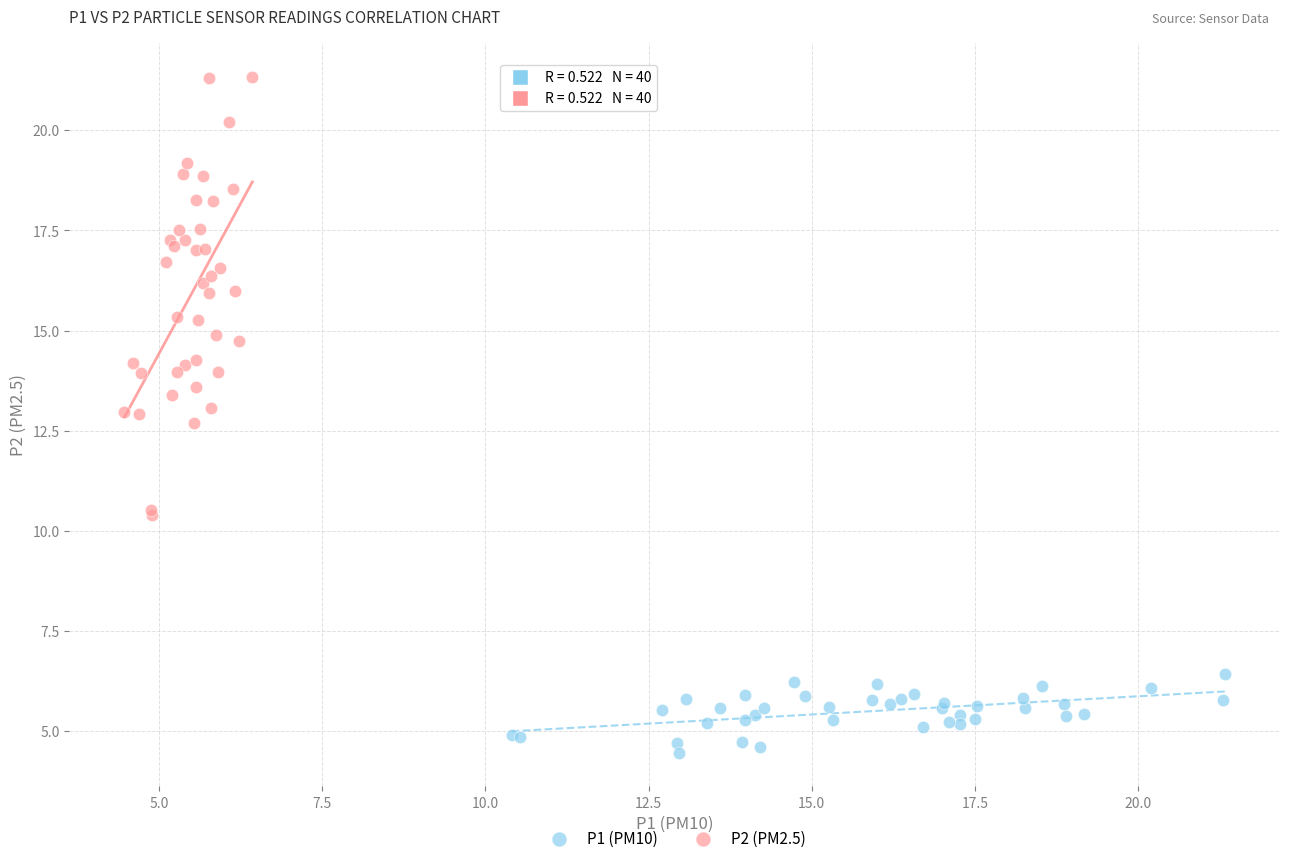

Which series reaches the maximum Y coordinate?

P2 (PM2.5)